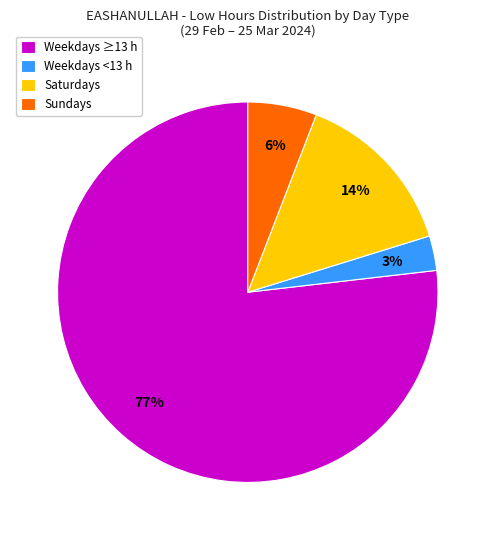

True or false: Sundays accounts for 13% of the total.

False